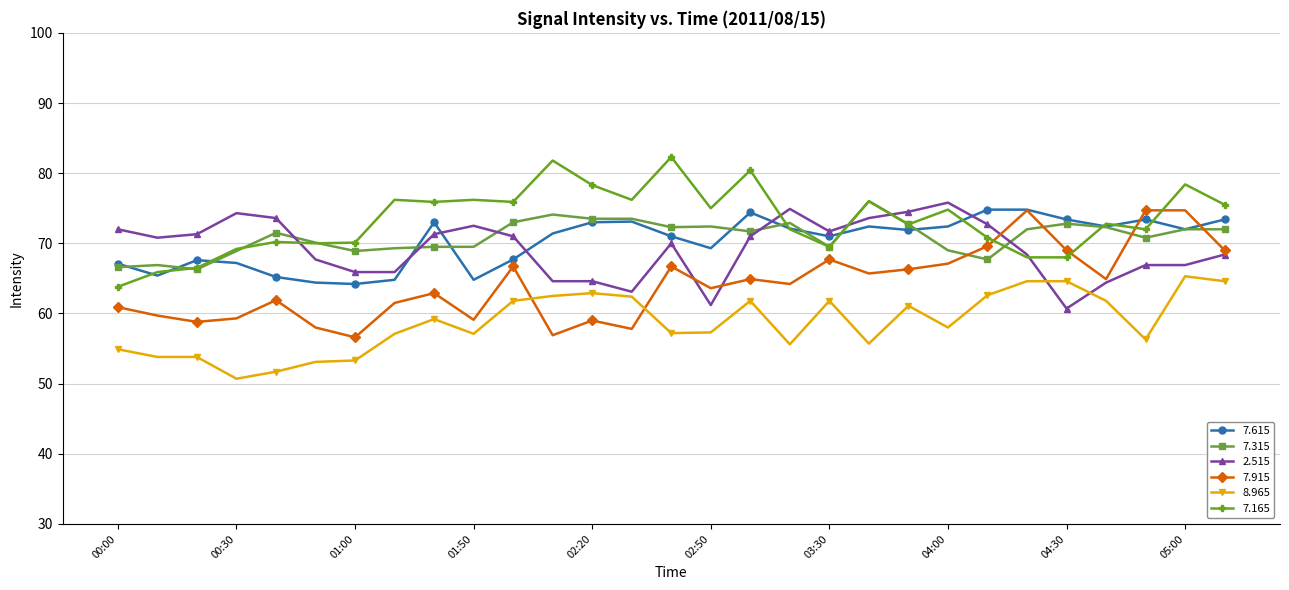

After their last crossing, which series has the higher values: 2.515 or 7.315?

7.315